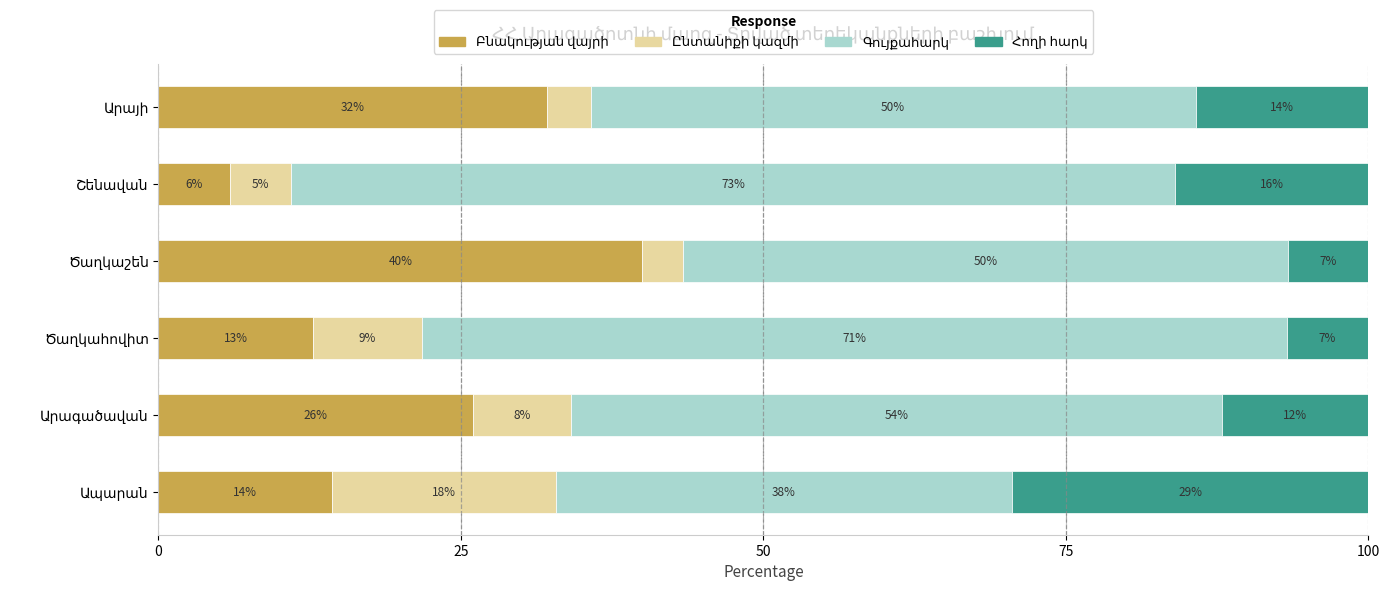

Reading left to right, transcribe all the data shown in this chart.

Բնակության վայրի: 14.4	26.0	12.7	40.0	5.9	32.1
Ընտանիքի կազմի: 18.5	8.1	9.1	3.3	5.0	3.6
Գույքահարկ: 37.7	53.8	71.4	50.0	73.1	50.0
Հողի հարկ: 29.4	12.1	6.8	6.7	16.0	14.3